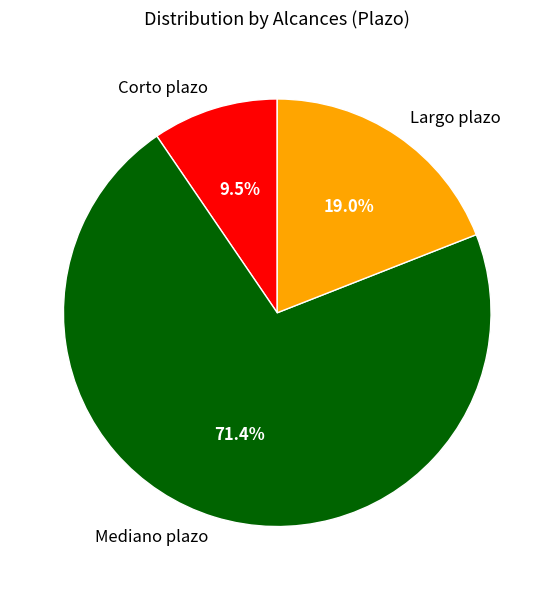

How many segments does this pie chart have?

3